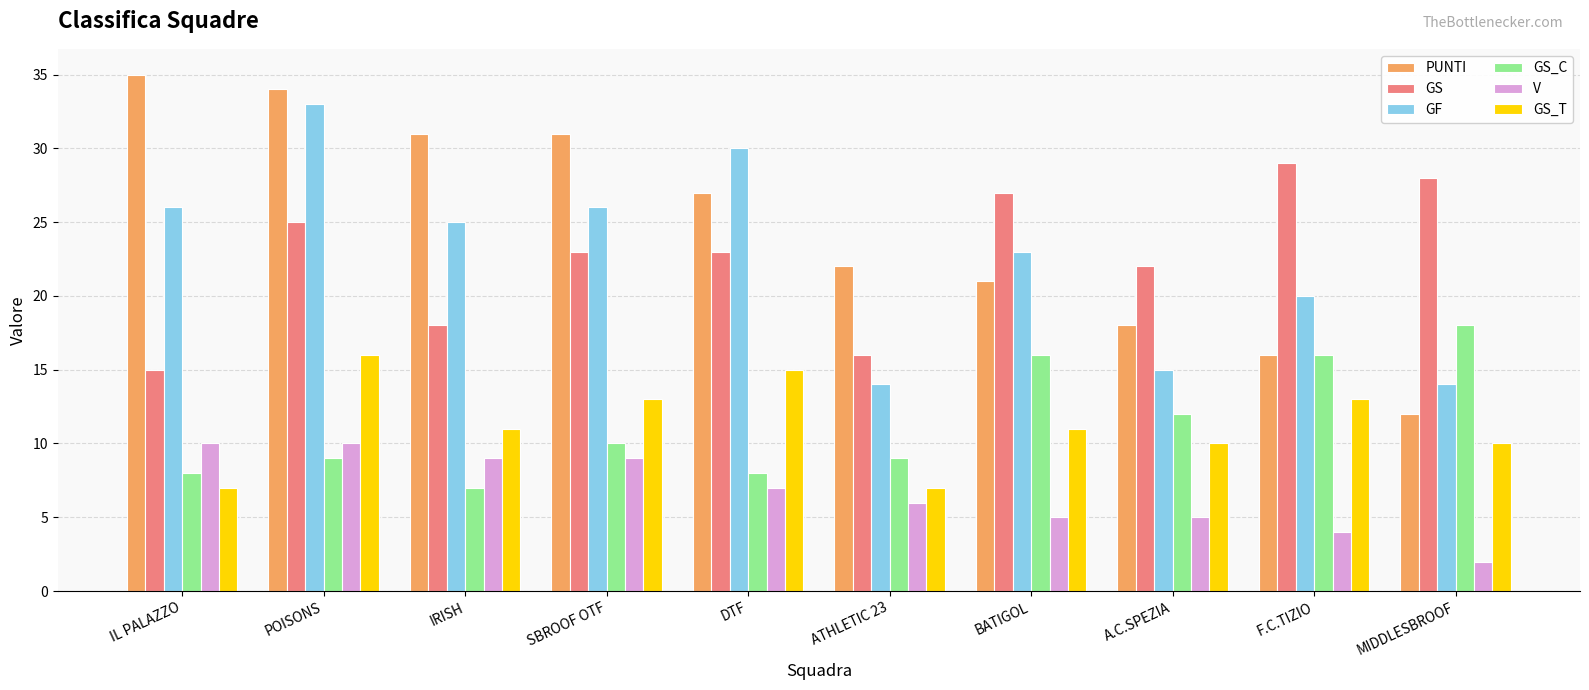

Is the value of V at DTF greater than the value of GS_T at A.C.SPEZIA?

No